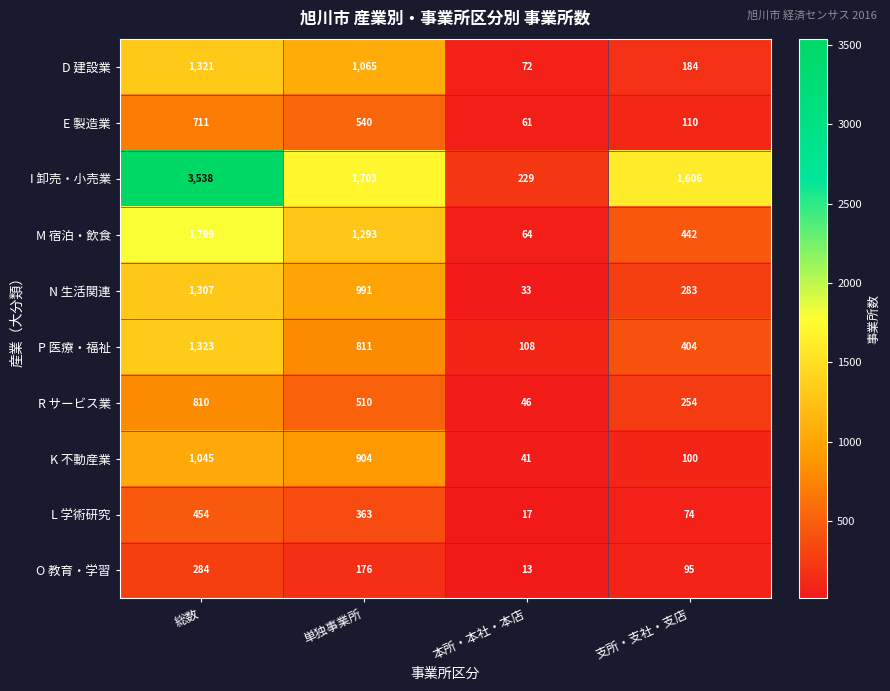

What is the highest value of the P 医療・福祉 series?

1323